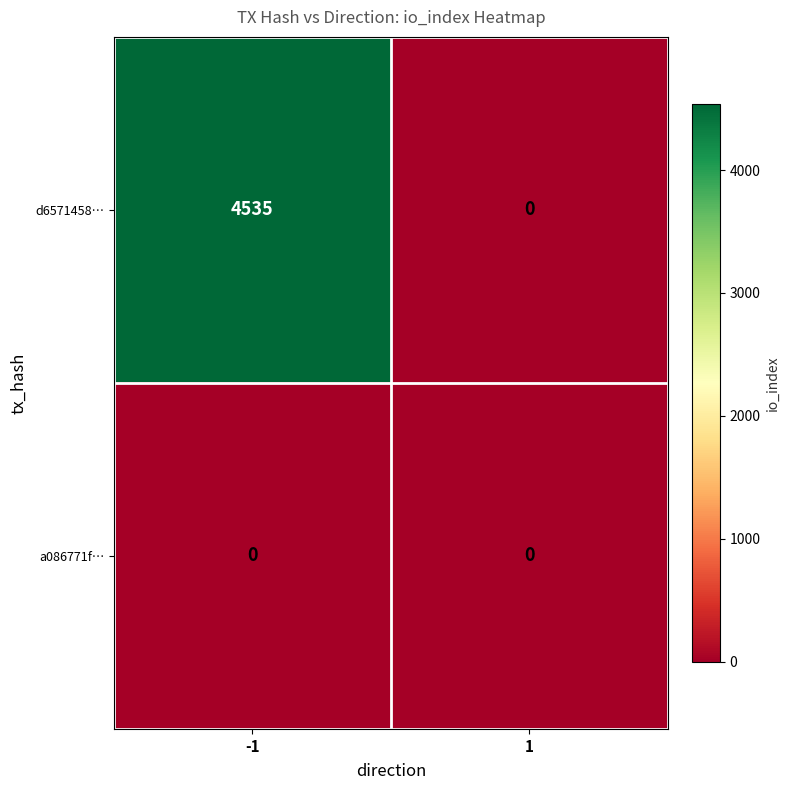

At which category is the sum across all series the highest?

-1